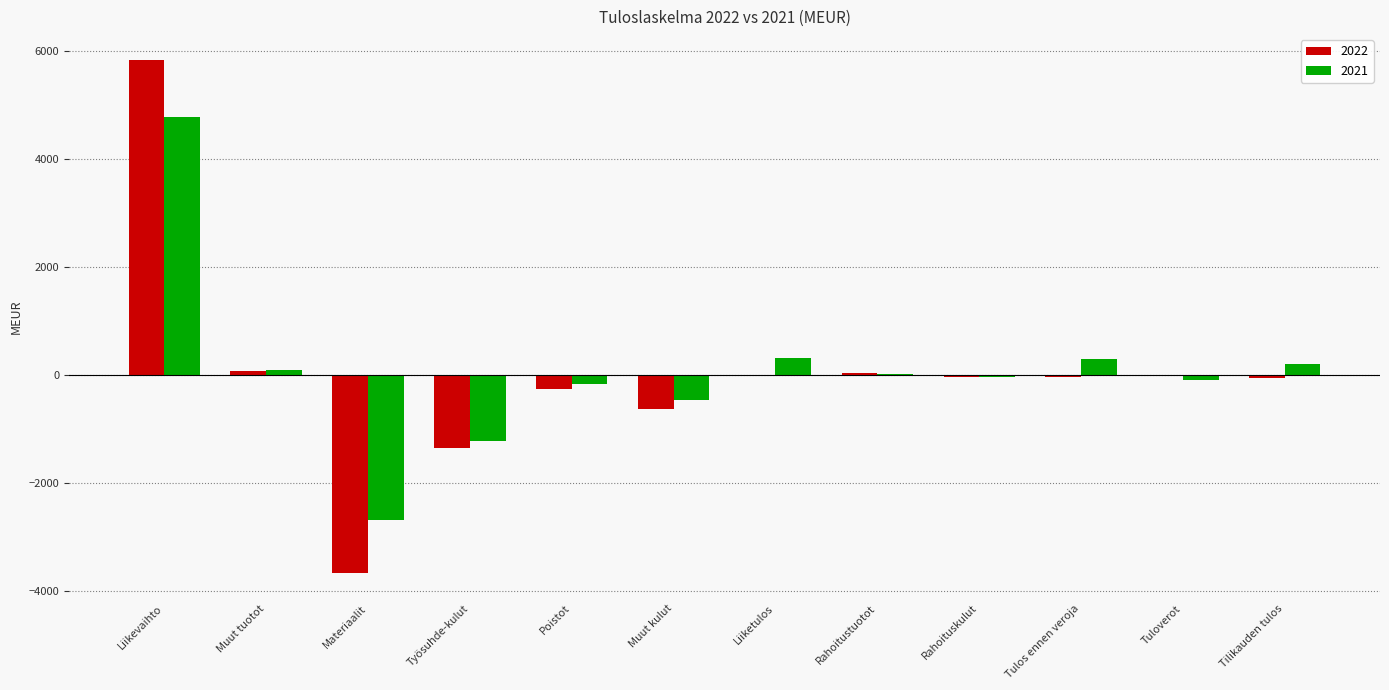

Which series has the largest total across all categories?

2021